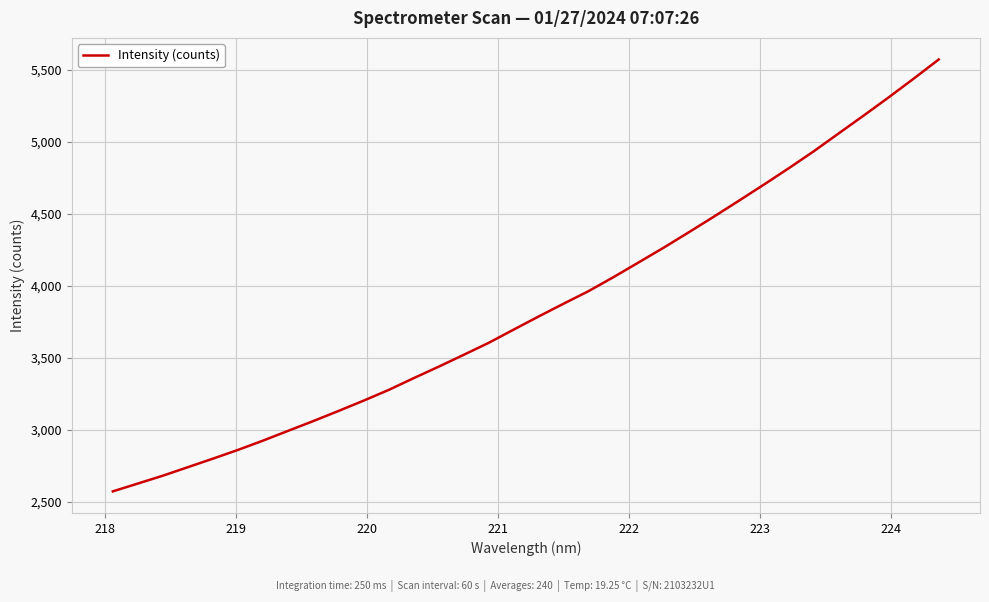

What is the average value?

3855.3